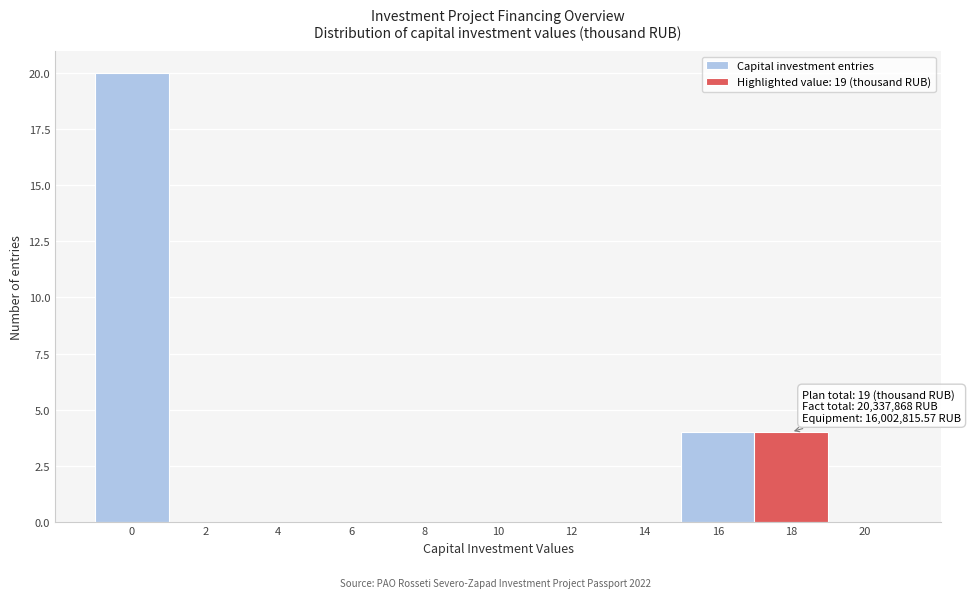

Reading left to right, transcribe all the data shown in this chart.

0=20	2=0	4=0	6=0	8=0	10=0	12=0	14=0	16=4	18=4	20=0